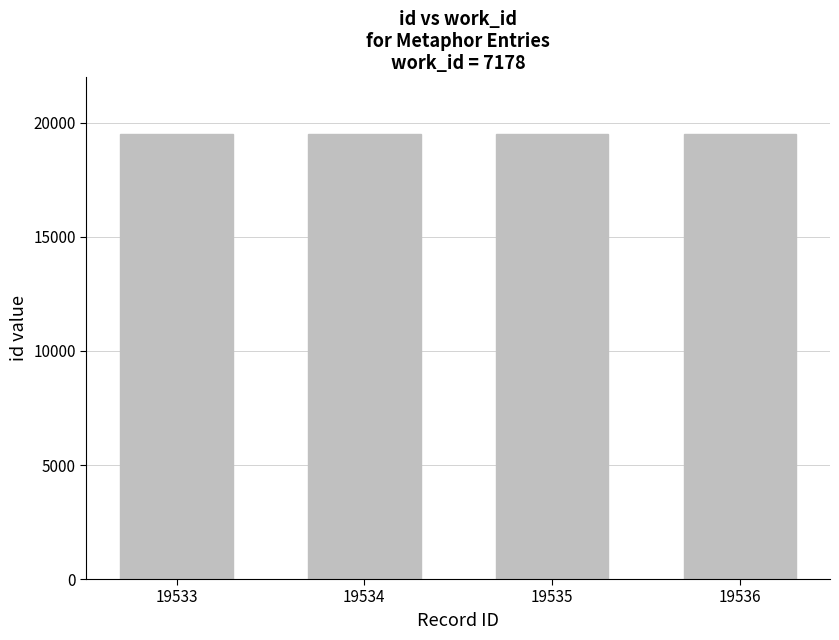

The value at 19534 is 19534. True or false?

True